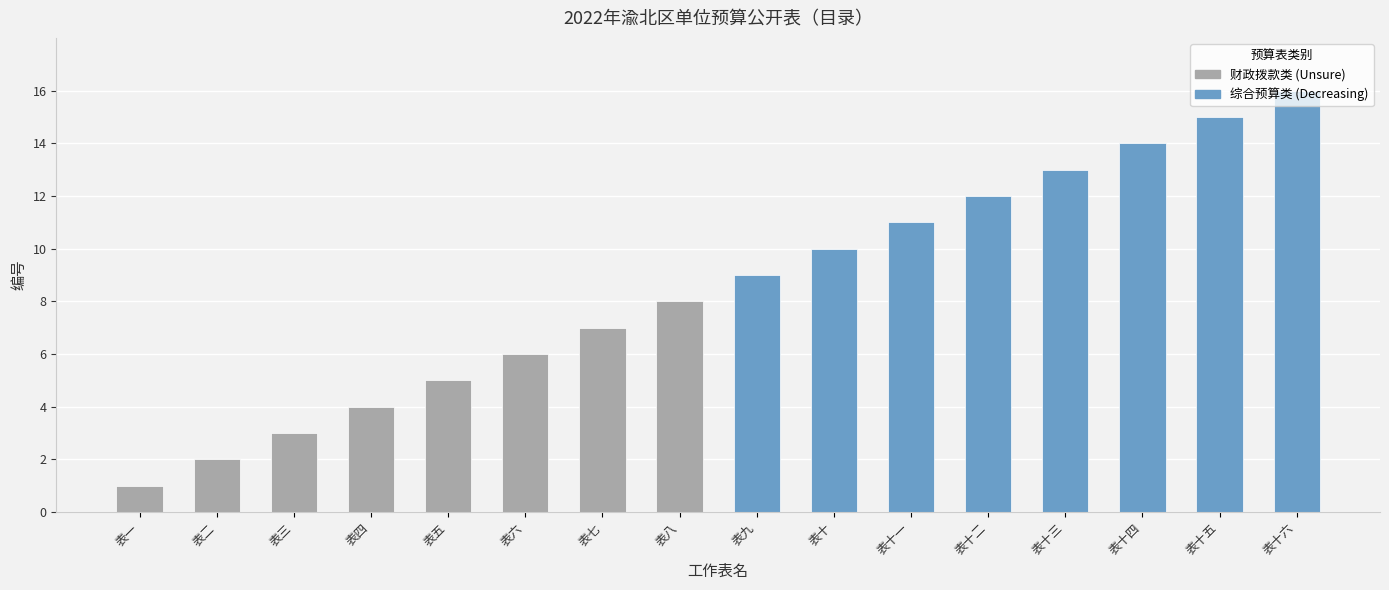

What is the approximate value at 表五, to the nearest 5?

5